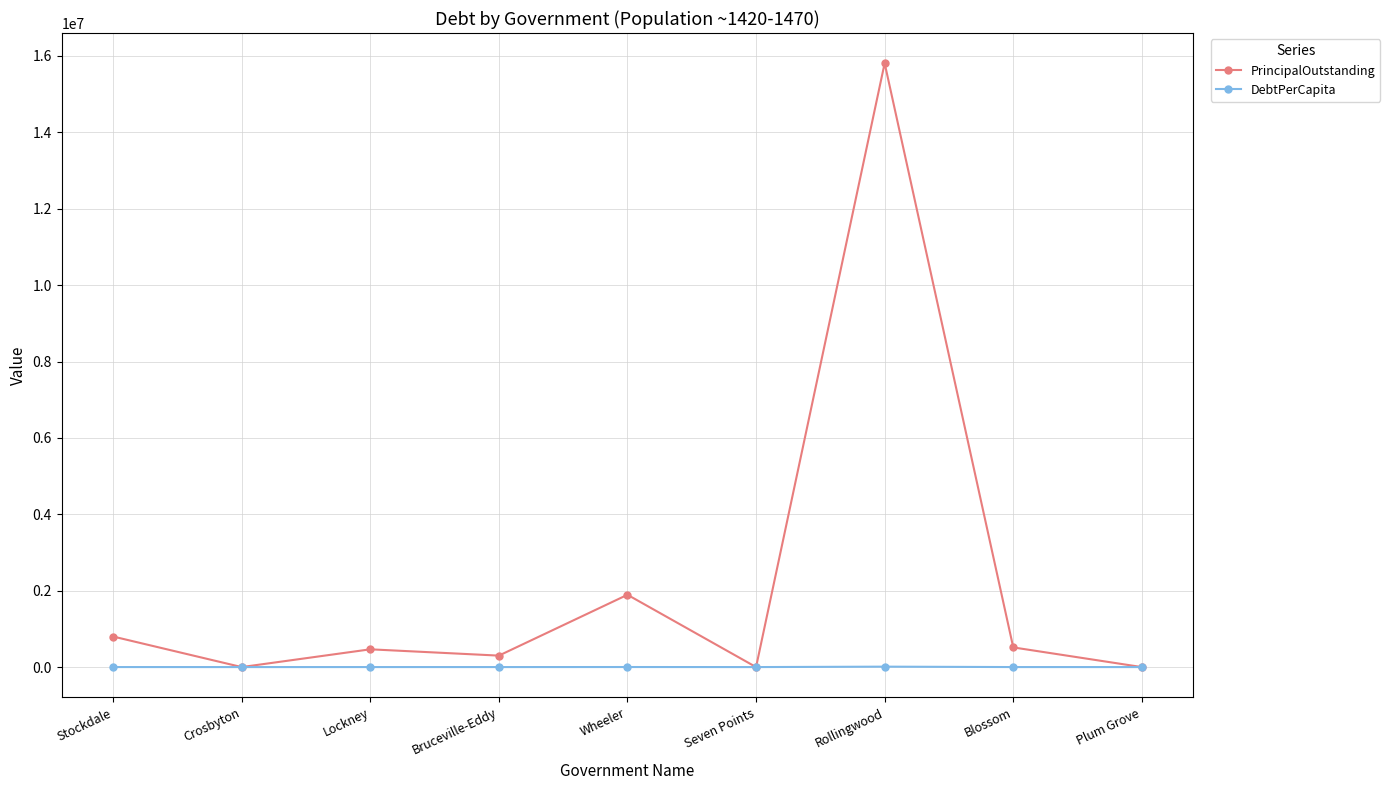

List the series in order of their overall mean, highest first.

PrincipalOutstanding, DebtPerCapita